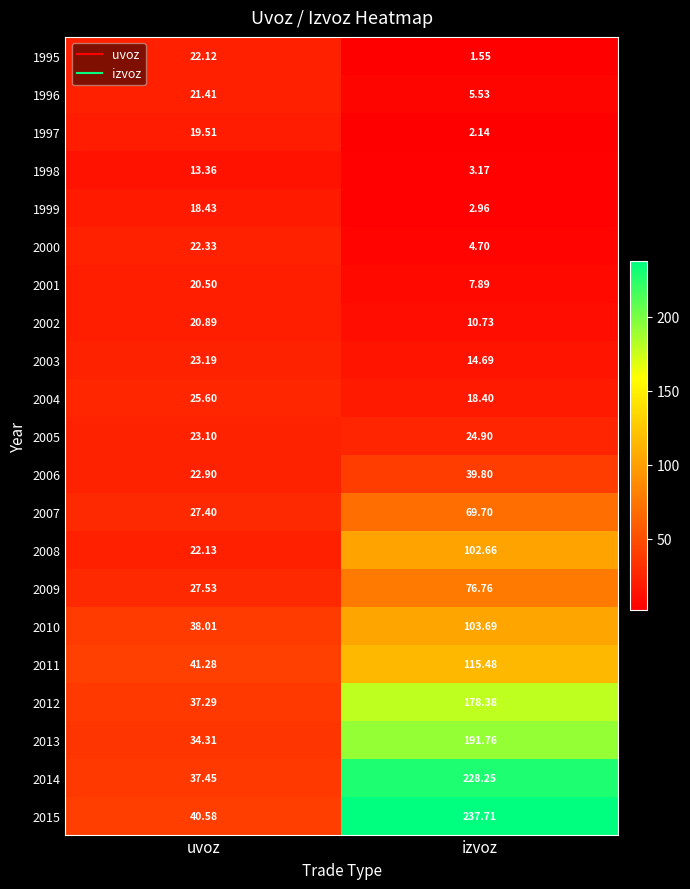

Which series has the widest spread of values?

2015